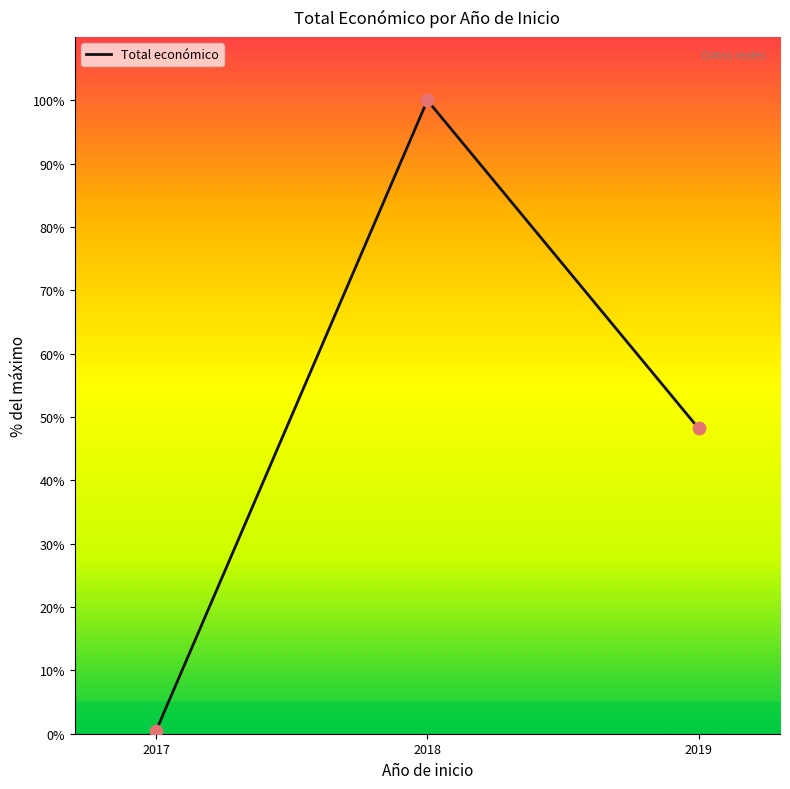

Between 2018 and 2019, which is larger?

2018